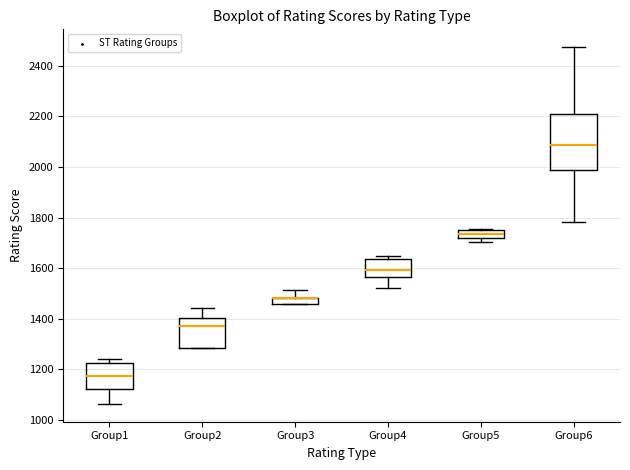

Which box is the tallest, from its lower edge to its upper edge?

Group6